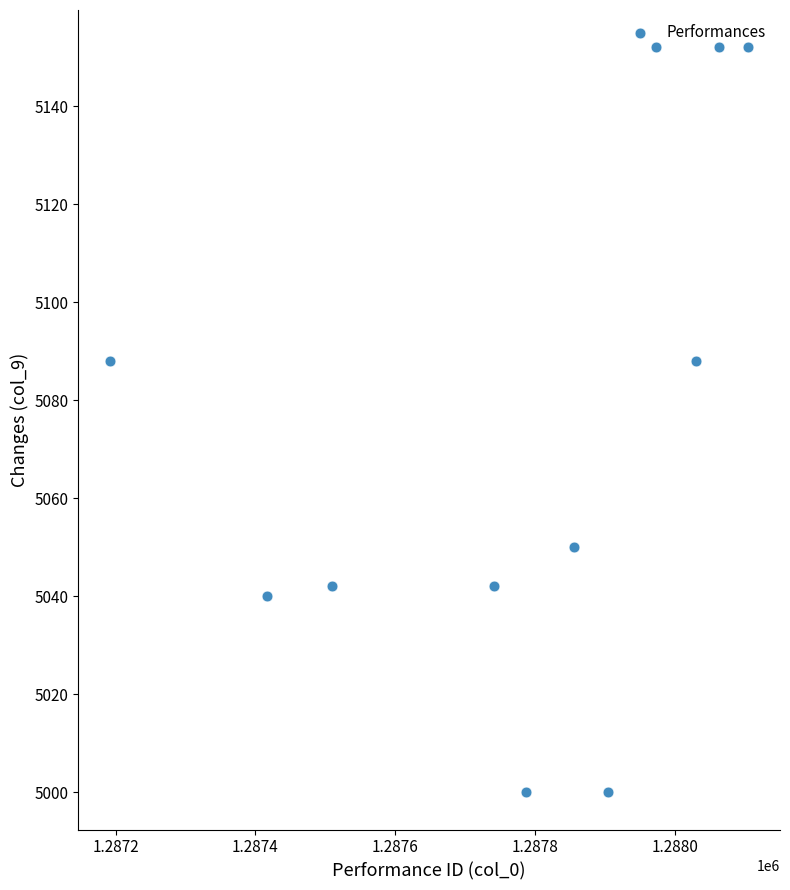

What is the range of Y values (max minus min)?

152